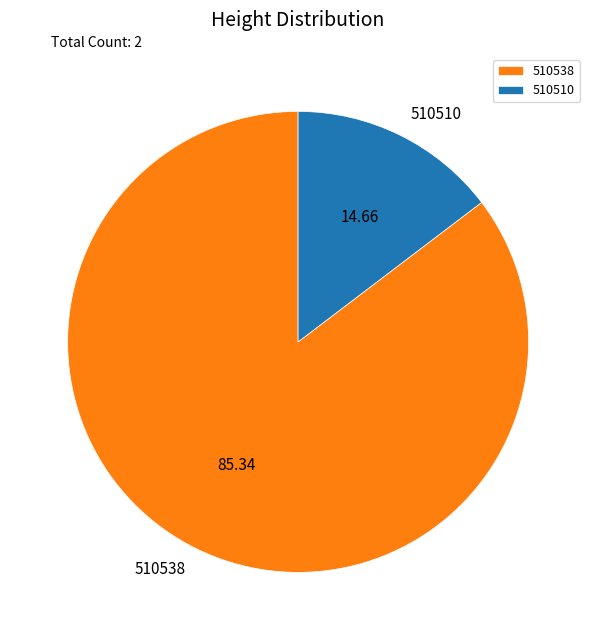

Rank the categories by value from lowest to highest.

510510, 510538